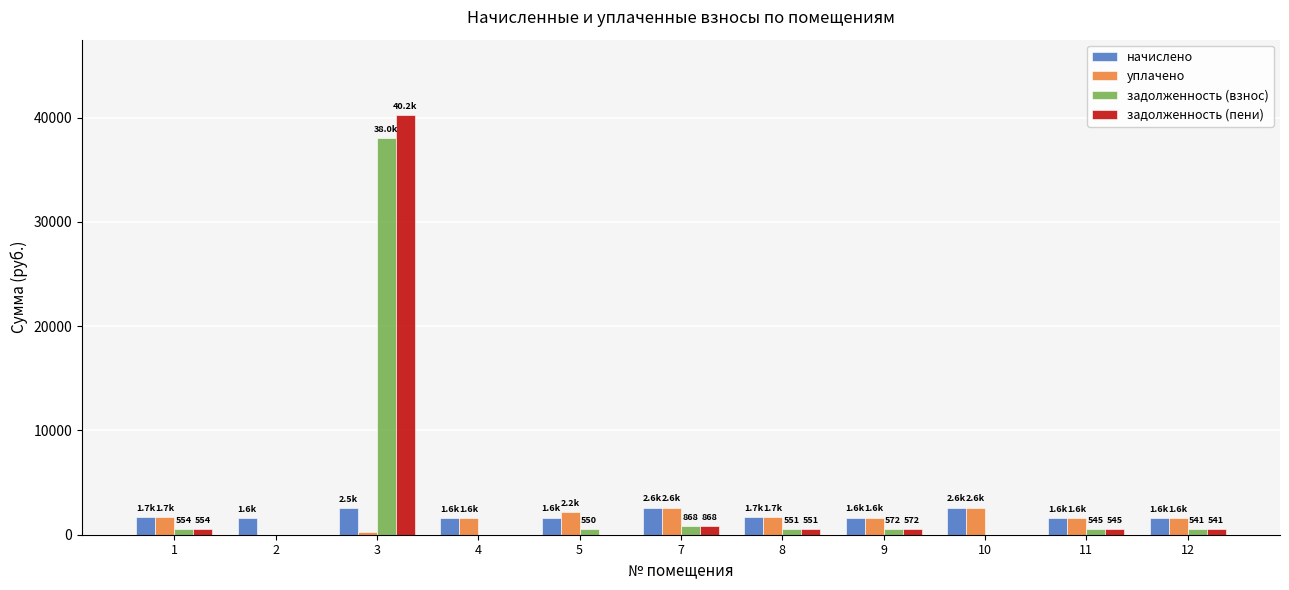

What value does the начислено series have at 11?

1635.0